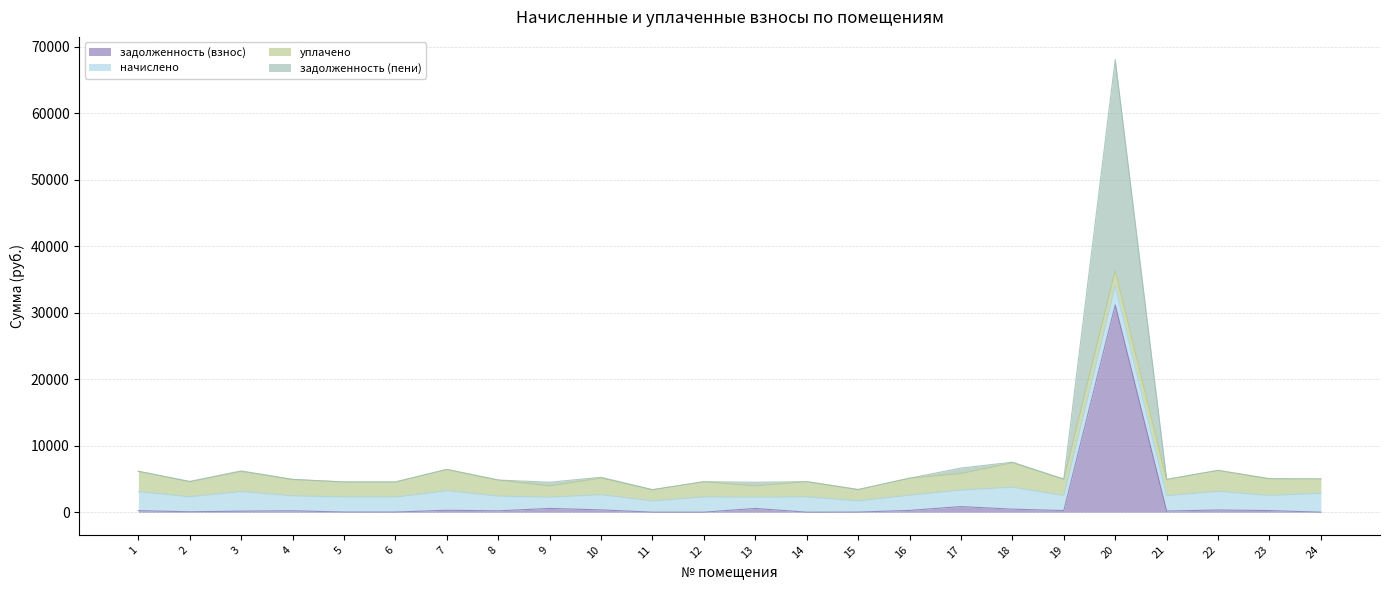

At which label does задолженность (пени) reach its minimum?

11